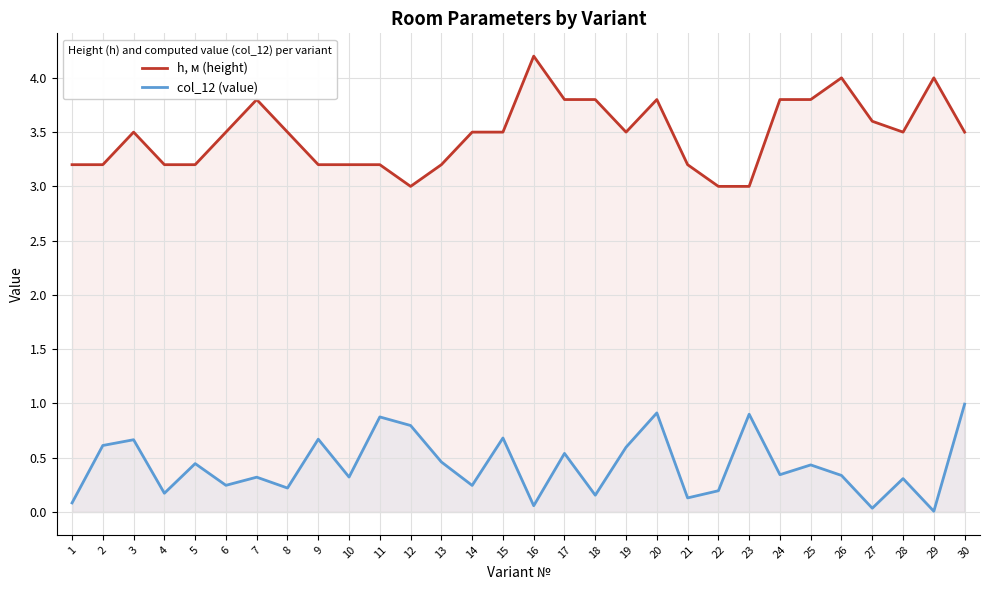

Reading left to right, extract all data points from this chart.

h, м (height): 3.2	3.2	3.5	3.2	3.2	3.5	3.8	3.5	3.2	3.2	3.2	3.0	3.2	3.5	3.5	4.2	3.8	3.8	3.5	3.8	3.2	3.0	3.0	3.8	3.8	4.0	3.6	3.5	4.0	3.5
col_12 (value): 0.1	0.6	0.7	0.2	0.4	0.2	0.3	0.2	0.7	0.3	0.9	0.8	0.5	0.2	0.7	0.1	0.5	0.2	0.6	0.9	0.1	0.2	0.9	0.3	0.4	0.3	0.0	0.3	0.0	1.0